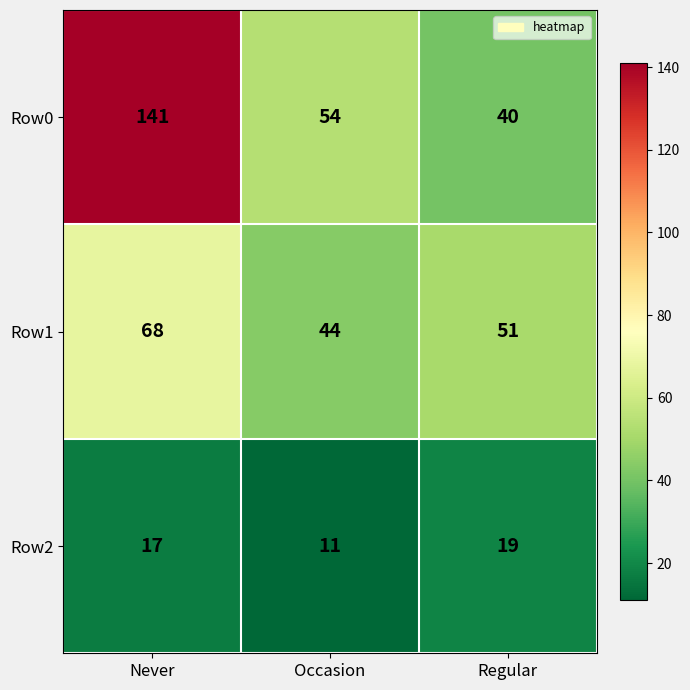

Reading right to left, what are all the values shown in this chart?

Row0: Regular=40	Occasion=54	Never=141
Row1: Regular=51	Occasion=44	Never=68
Row2: Regular=19	Occasion=11	Never=17